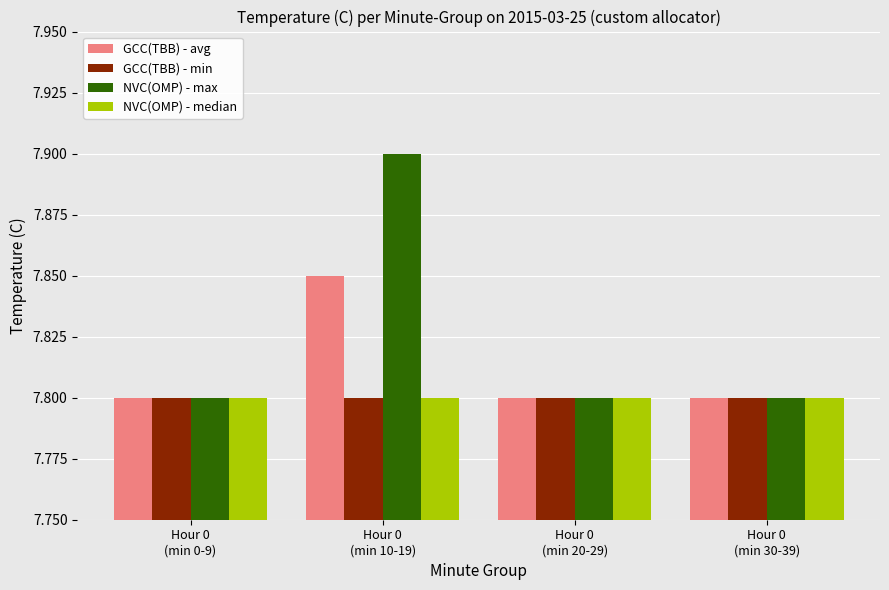

Which series has the largest range (max minus min)?

NVC(OMP) - max